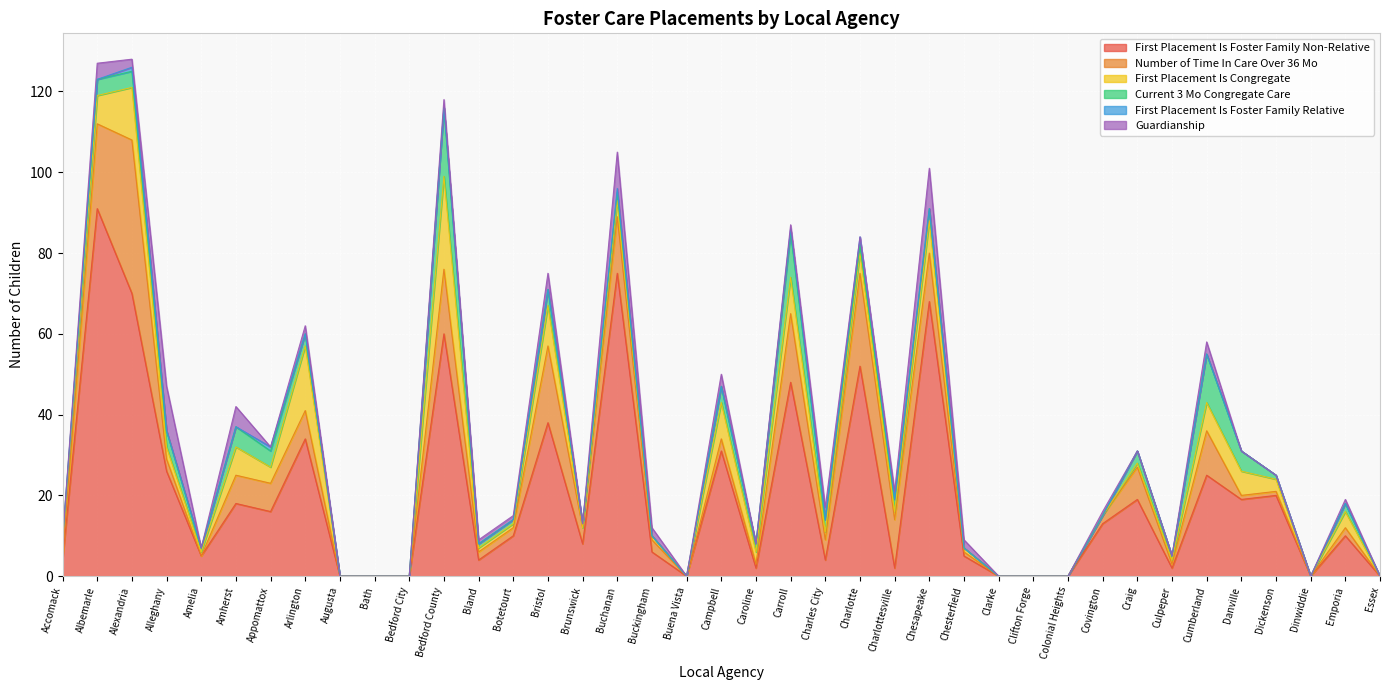

What is the highest value of the First Placement Is Foster Family Non-Relative series?

91